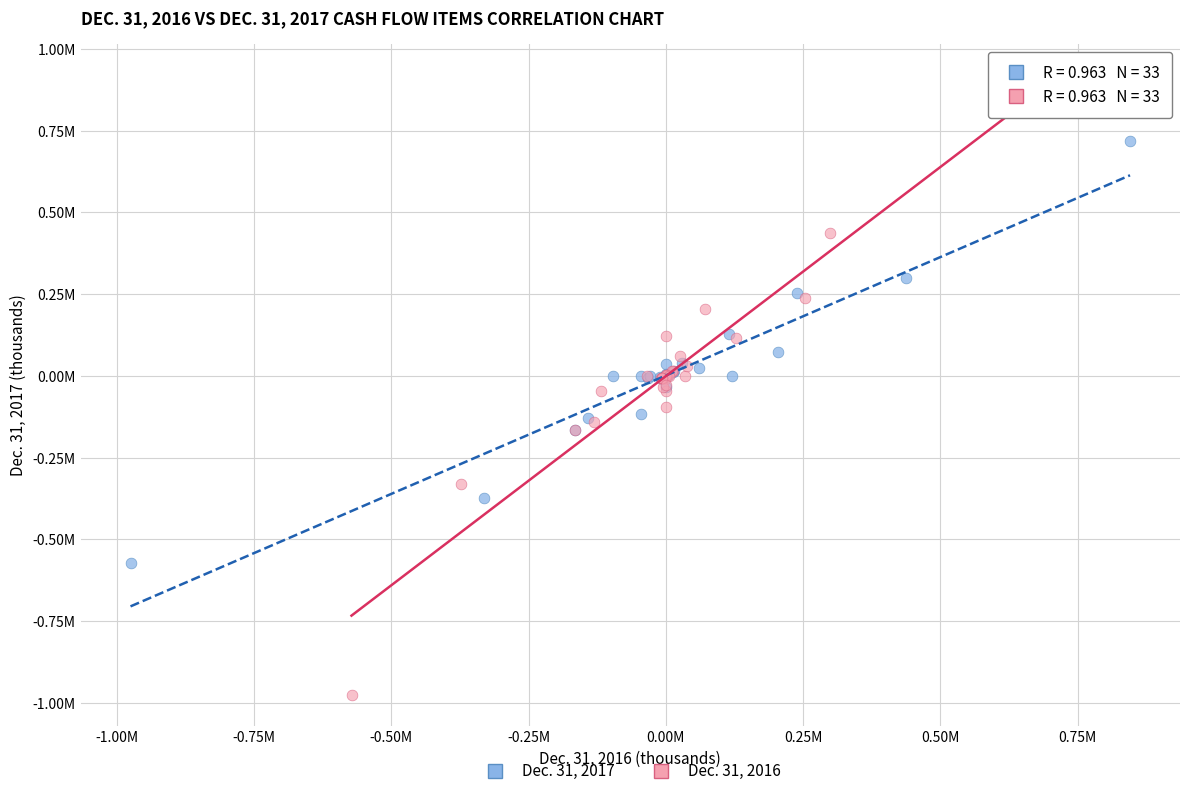

Which series has the widest spread of Y values?

Dec. 31, 2016